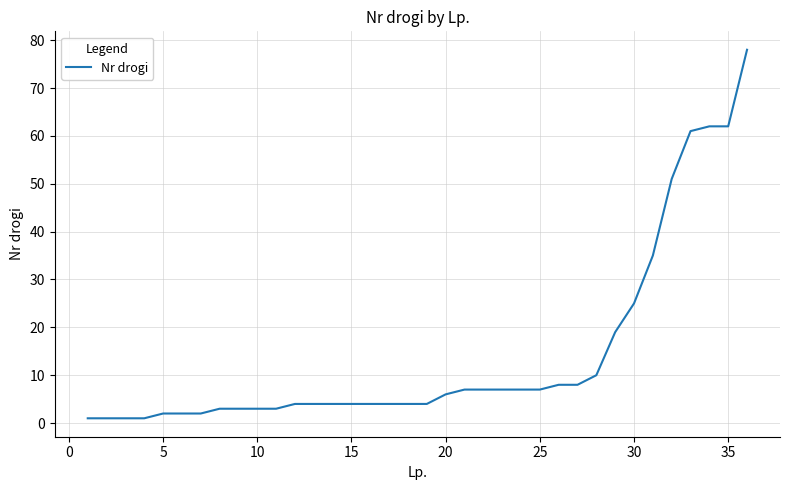

What is the greatest value displayed?

78